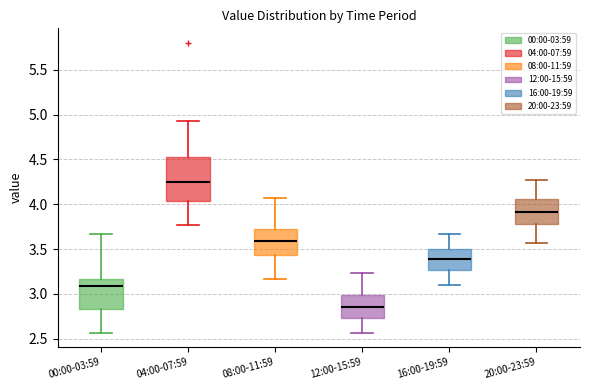

Which box's median line is the highest?

04:00-07:59